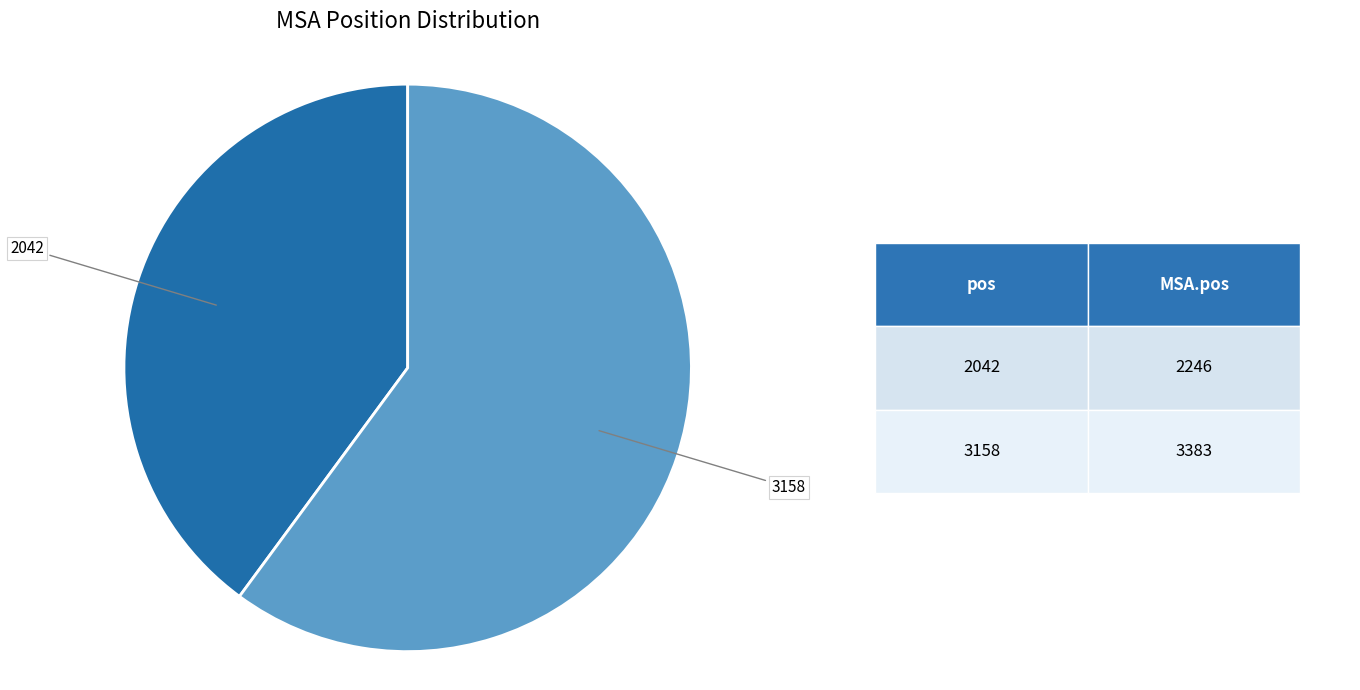

Count the number of slices in the pie.

2